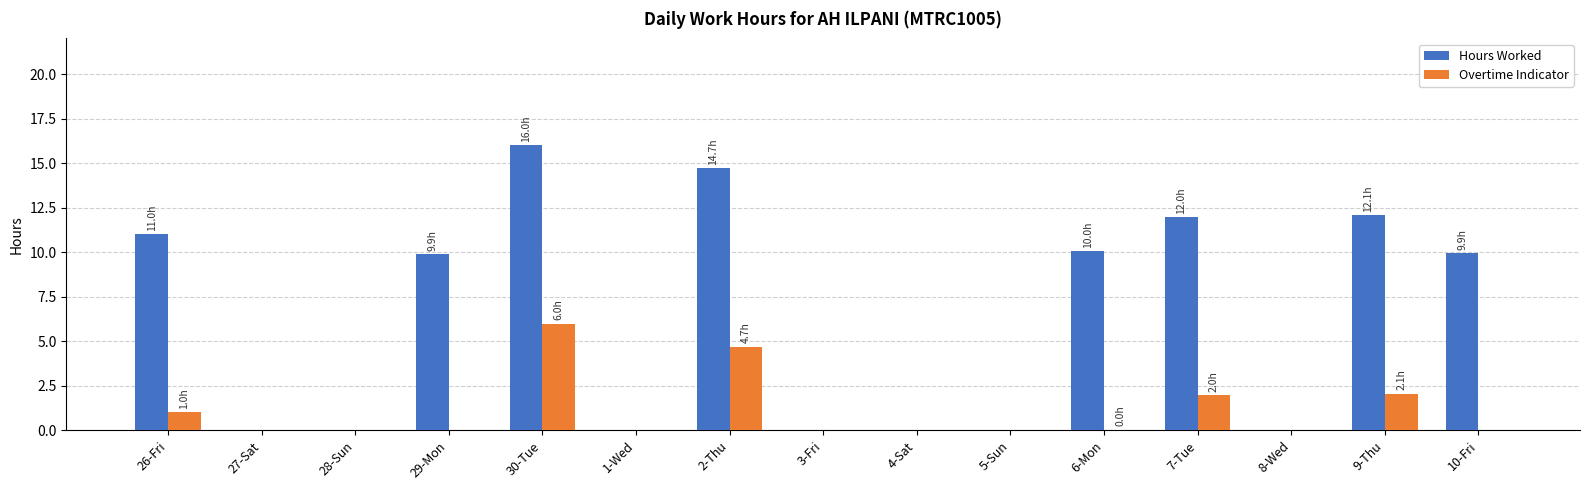

Between 30-Tue and 8-Wed, which series saw the biggest shift?

Hours Worked